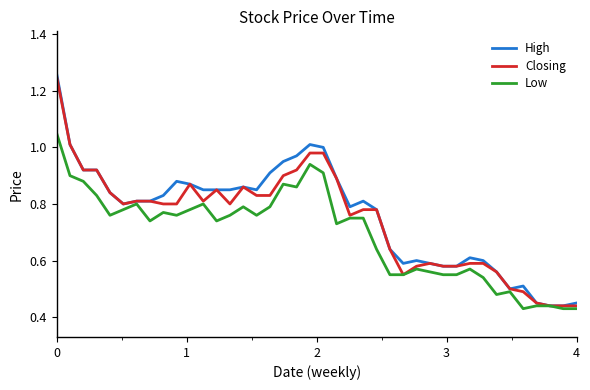

Which series has the widest spread of values?

High